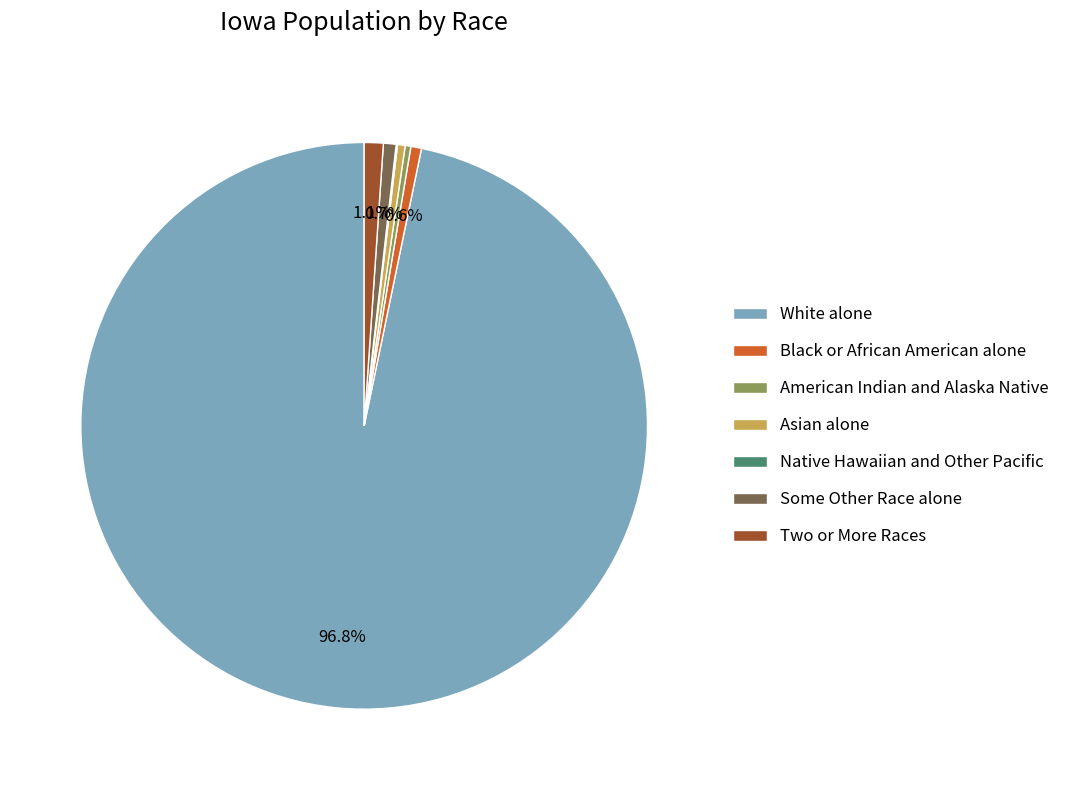

To the nearest percent, what portion does Two or More Races represent?

1%